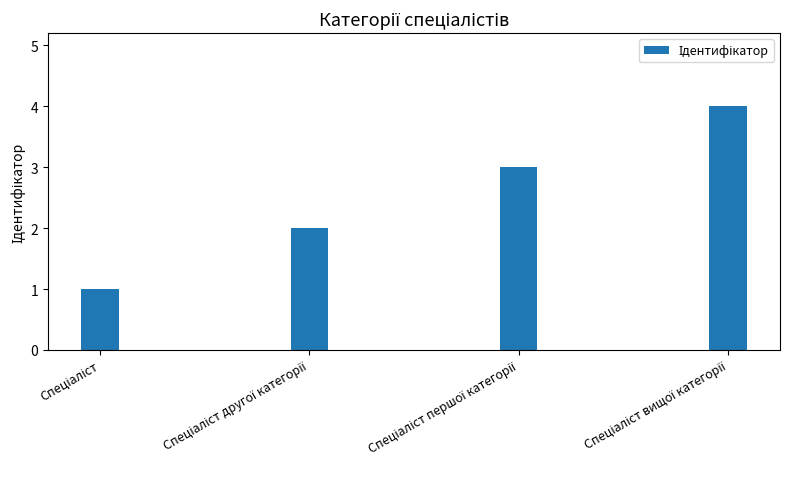

What is the difference between the maximum and minimum values?

3